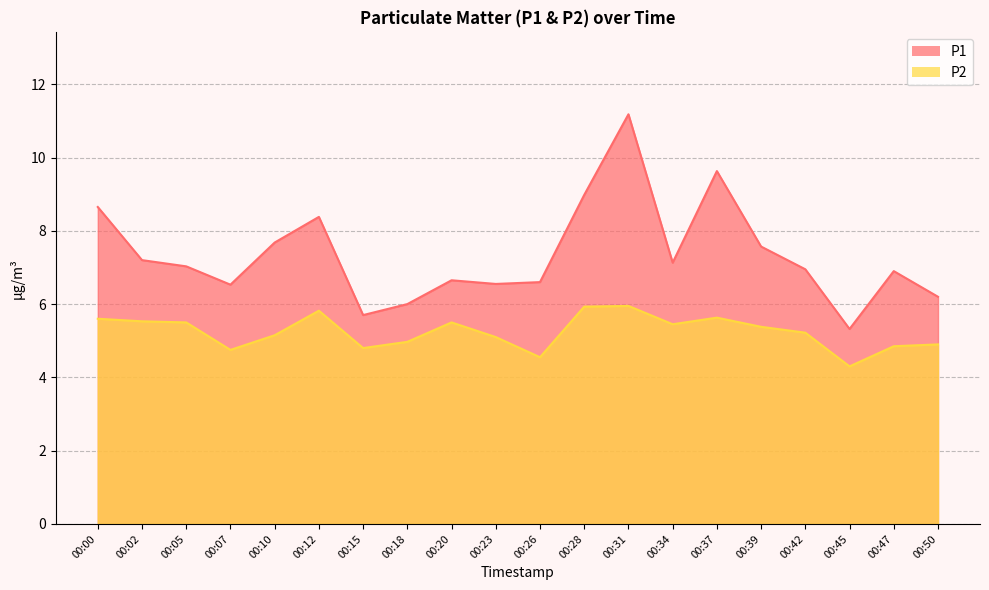

At which label is P1 closest to 8?

00:10